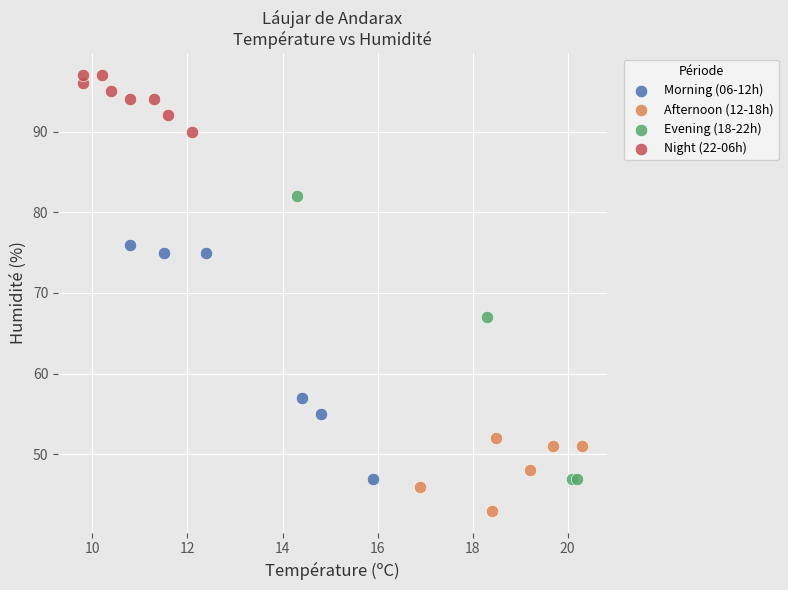

Which series has the largest Y range (max minus min)?

Evening (18-22h)